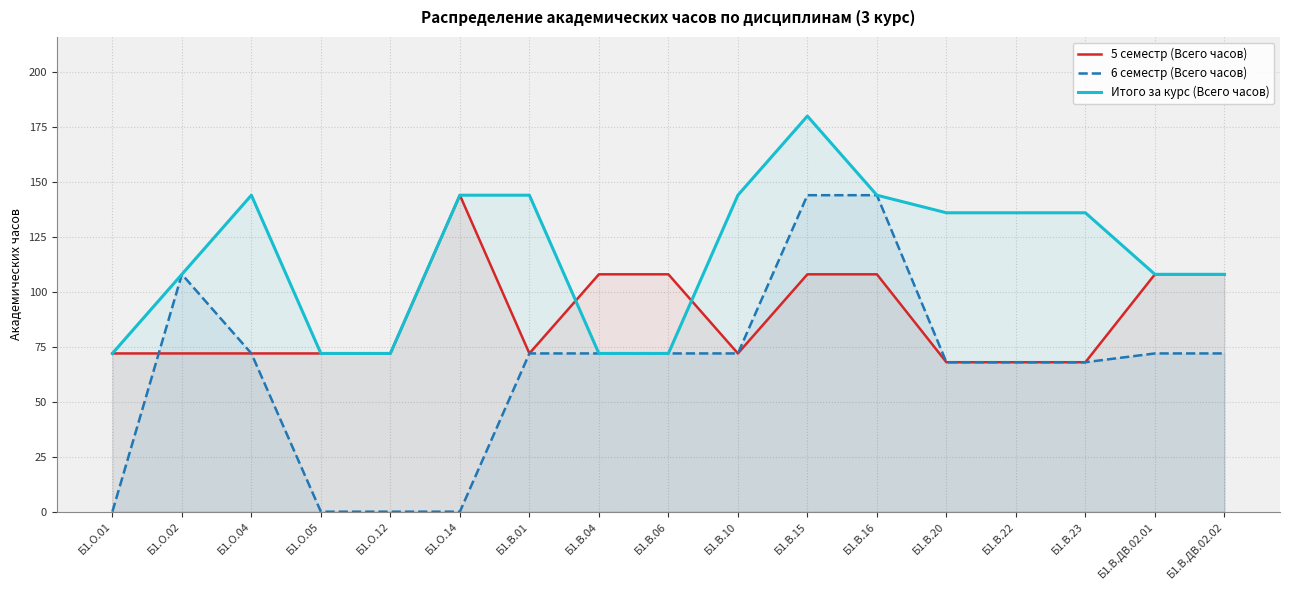

What is the label of the 8th point from the right?

Б1.В.10